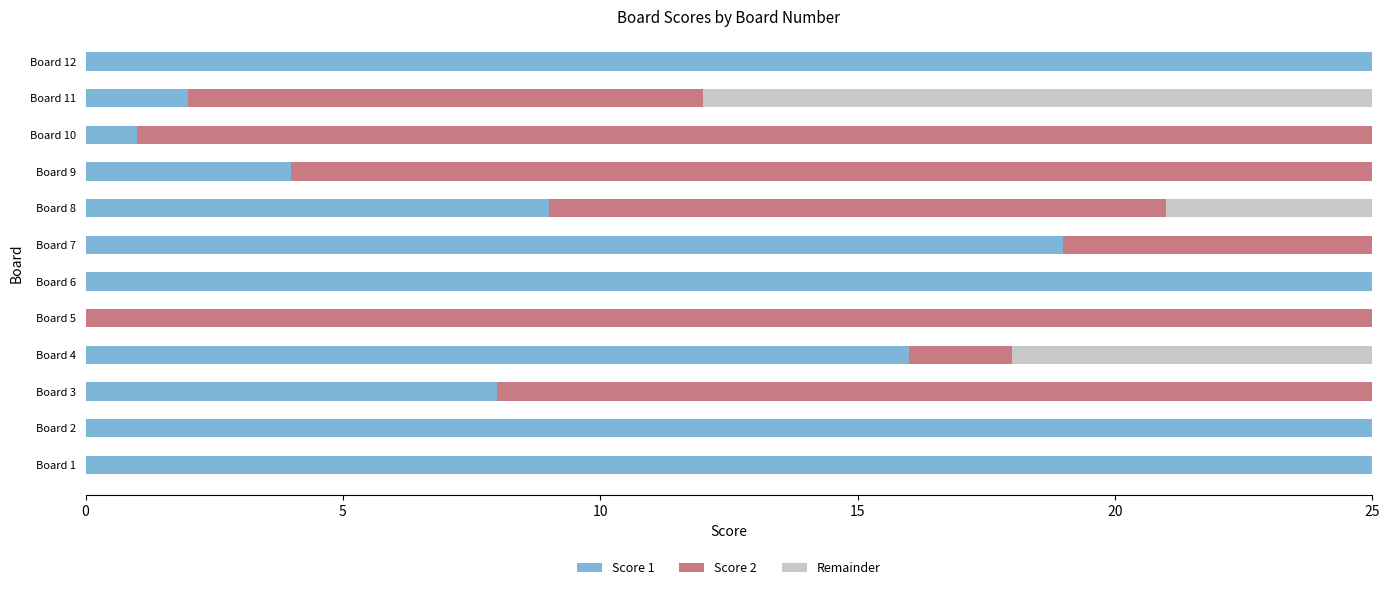

Are the bars horizontal?

Yes